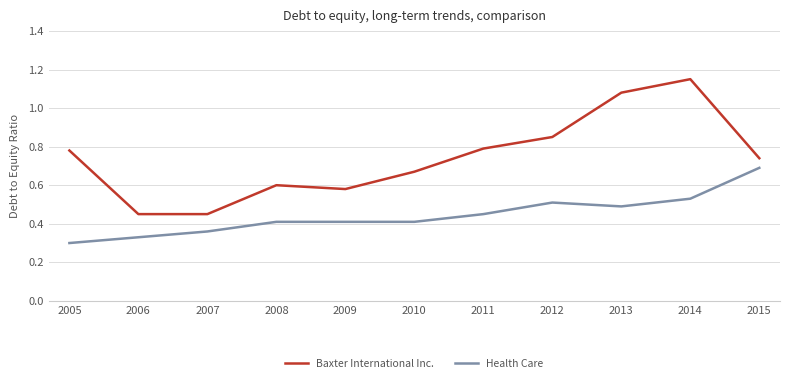

Which series has the largest range (max minus min)?

Baxter International Inc.